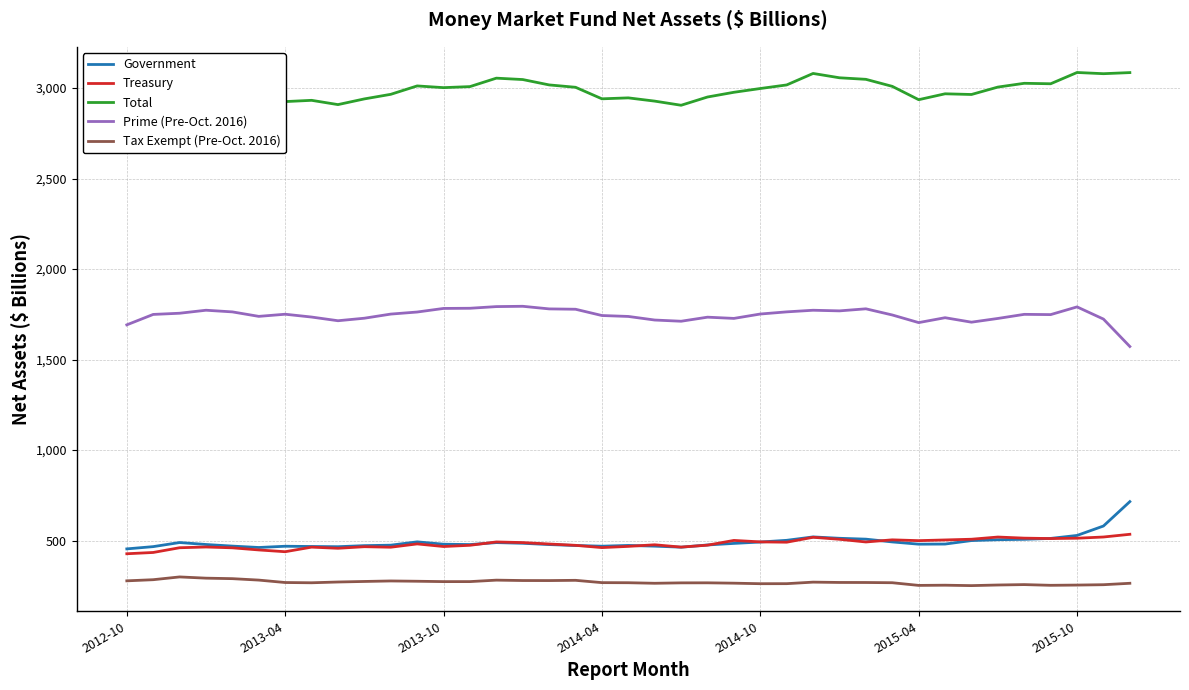

How many distinct data groups are displayed?

5